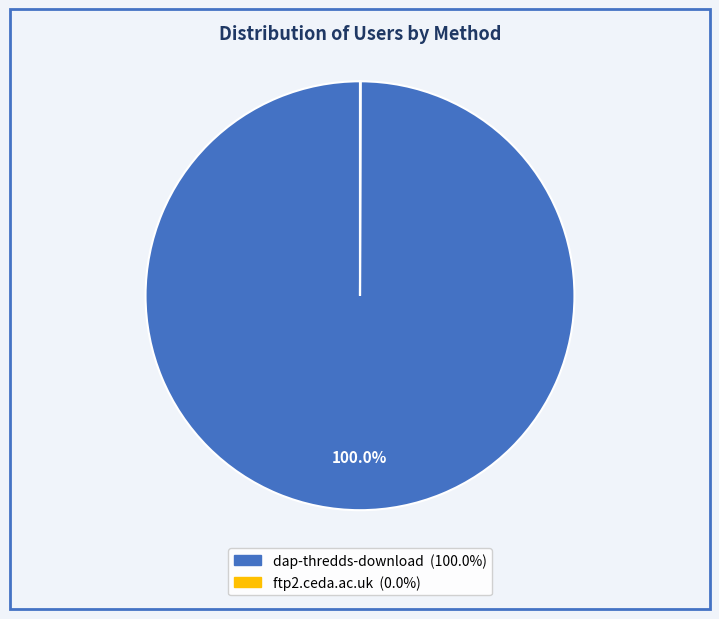

Which slice is the largest?

dap-thredds-download